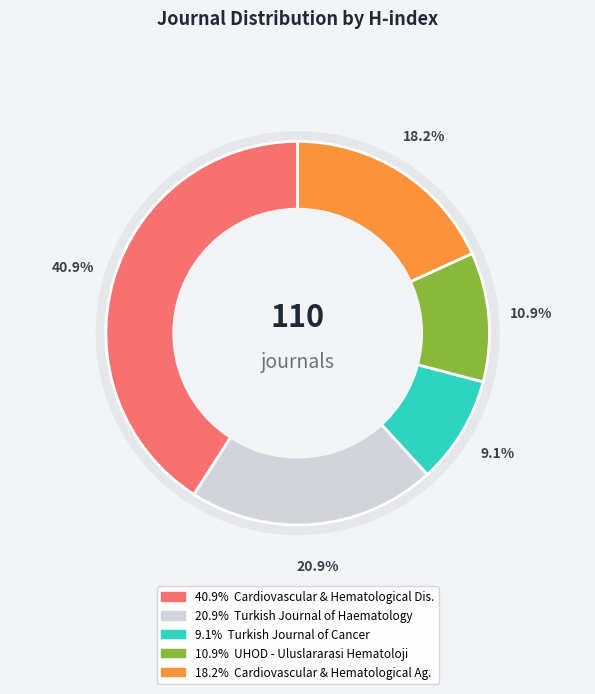

To the nearest percent, what percentage of the pie is Turkish Journal of Cancer?

9%